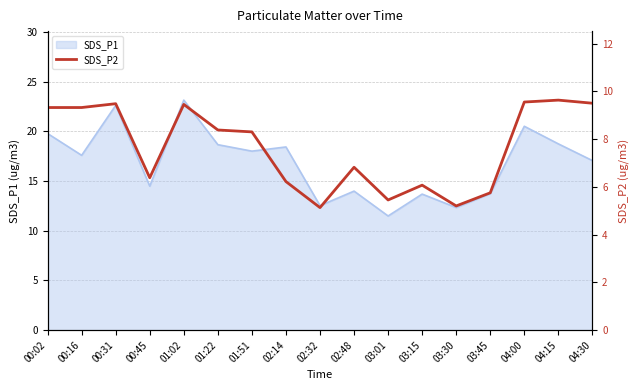

How many values exceed 8?

9